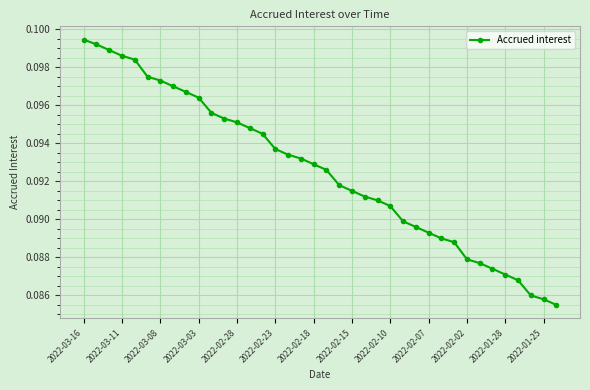

What is the sum of all values?

3.5